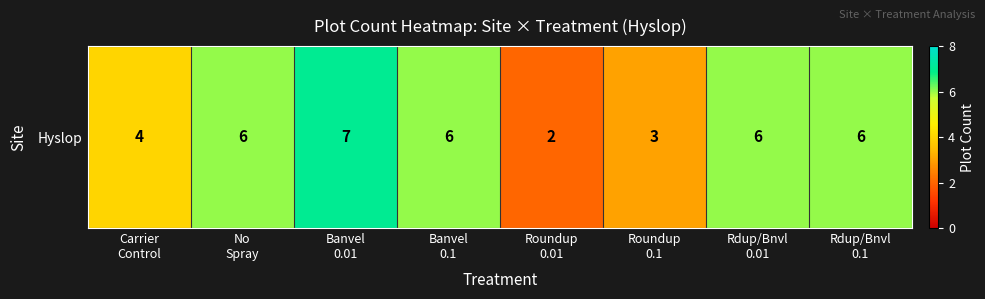

Reading left to right, list all the values displayed in this chart.

Carrier
Control=4	No
Spray=6	Banvel
0.01=7	Banvel
0.1=6	Roundup
0.01=2	Roundup
0.1=3	Rdup/Bnvl
0.01=6	Rdup/Bnvl
0.1=6